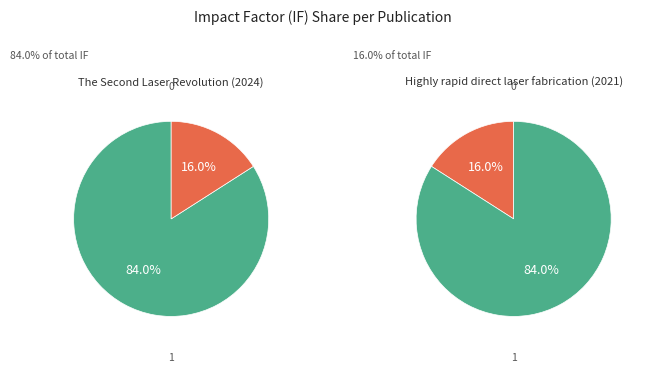

The Highly rapid direct laser fabrication (2021) slice represents 24% of the pie. True or false?

False